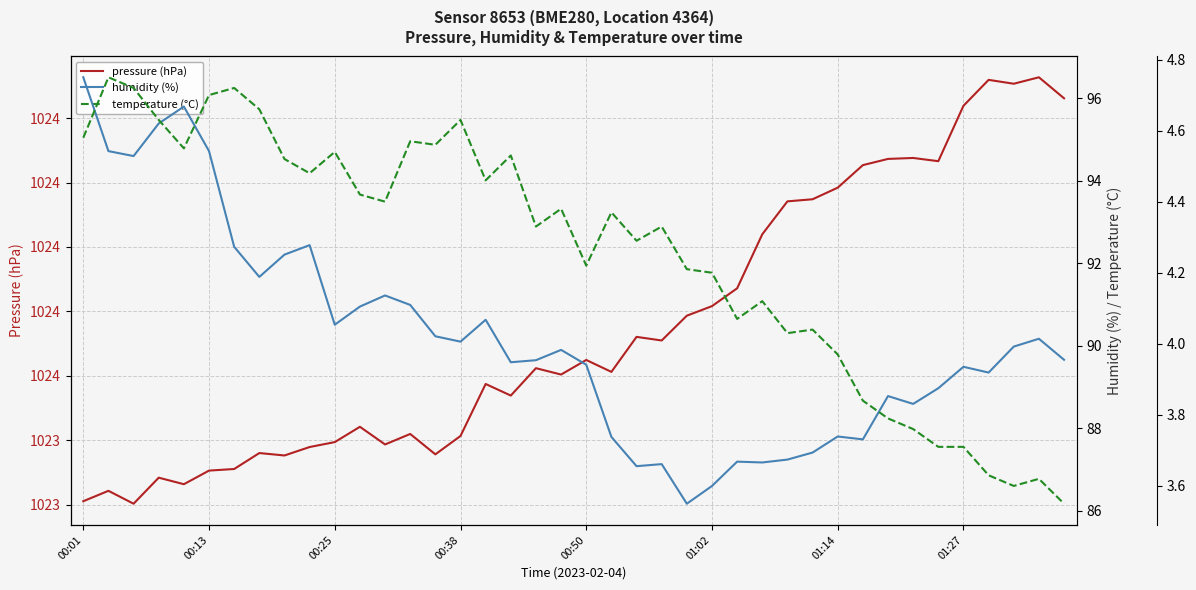

The humidity (%) series shows 90.2 at 38. True or false?

True